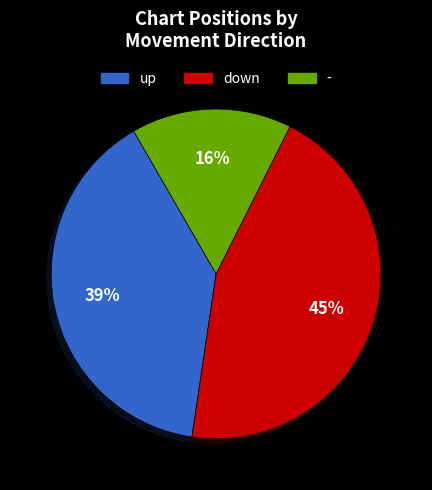

What percentage is the down slice, to the nearest percent?

45%